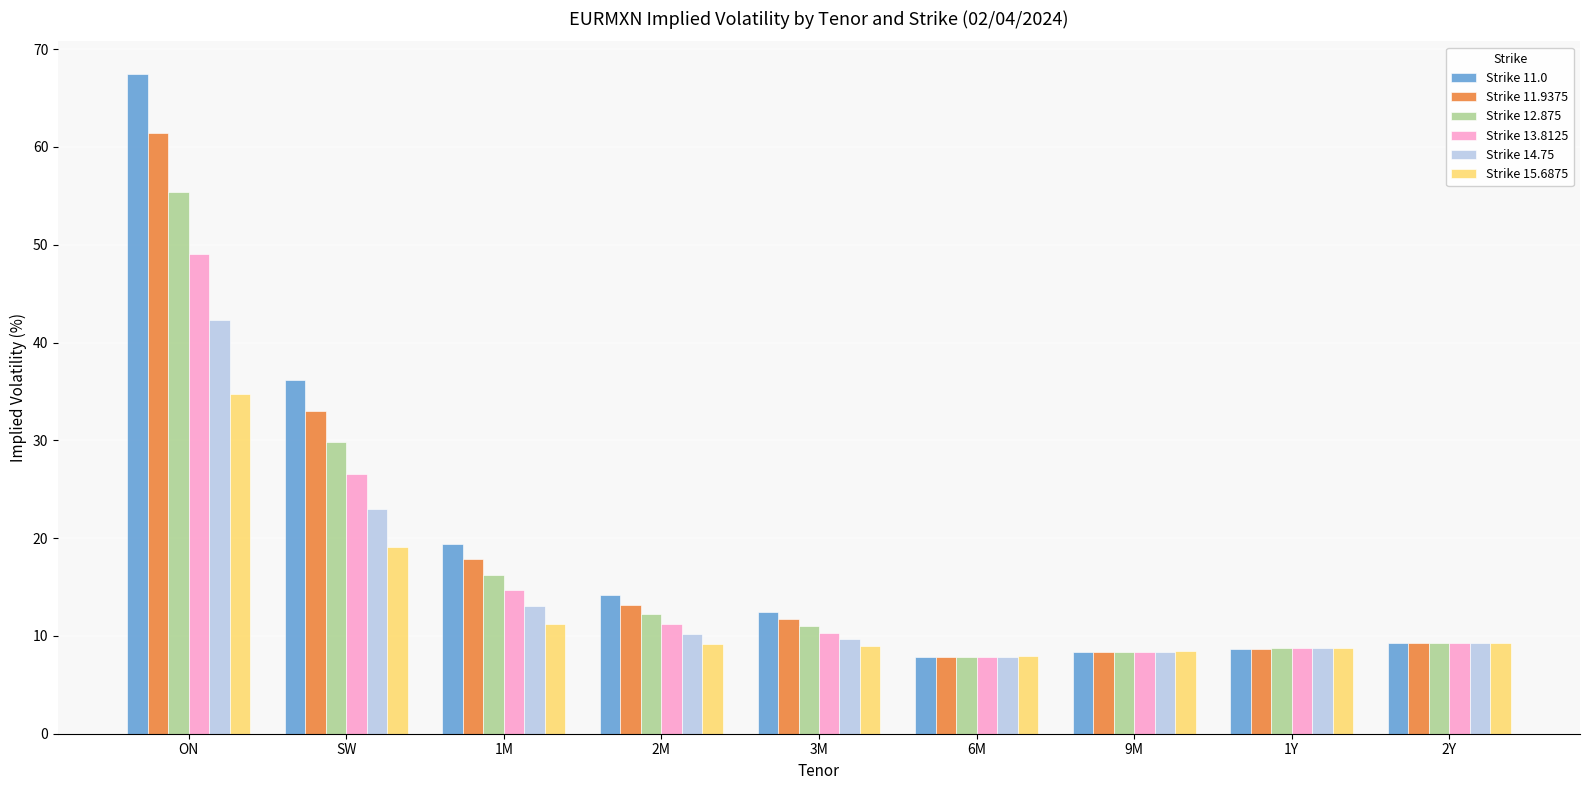

Which series has the largest total across all categories?

Strike 11.0